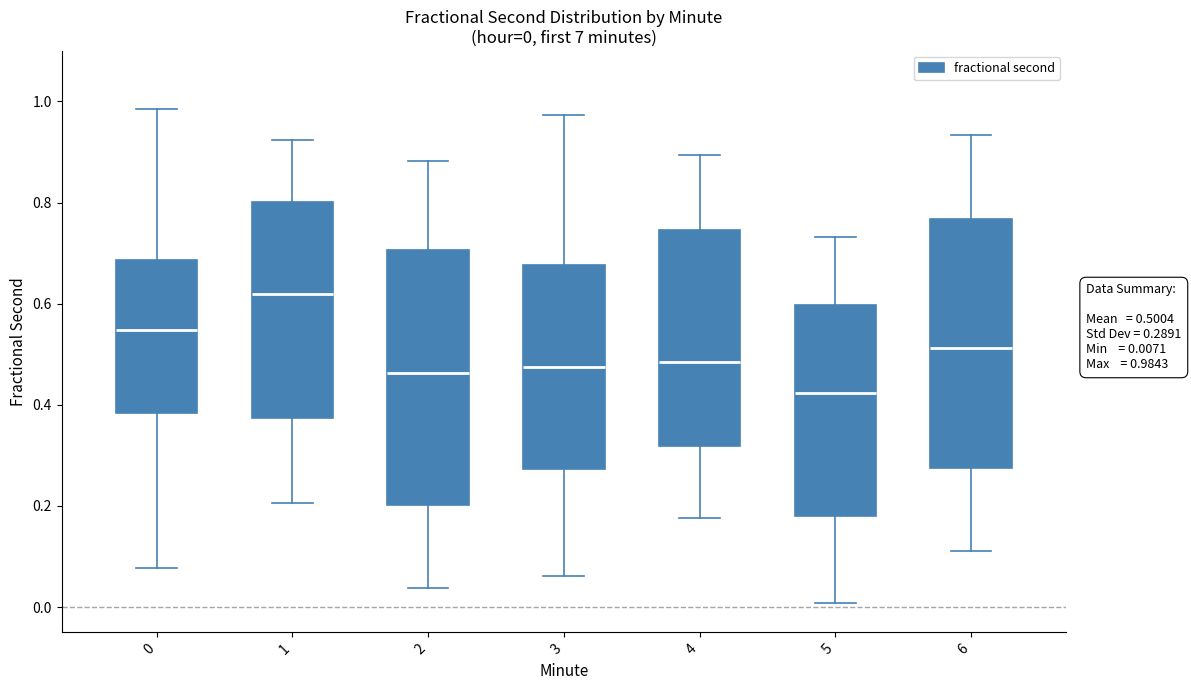

Which box has the lowest median line?

5